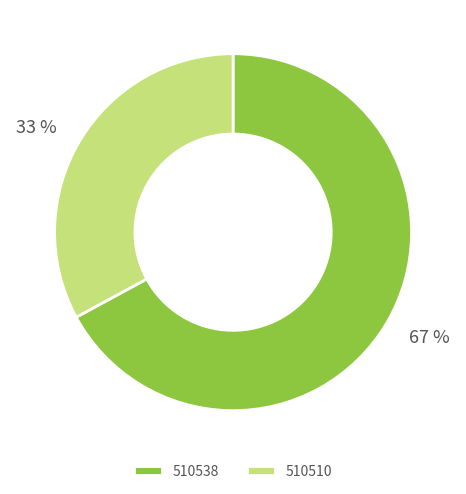

To the nearest percent, what percentage of the pie is 510538?

67%